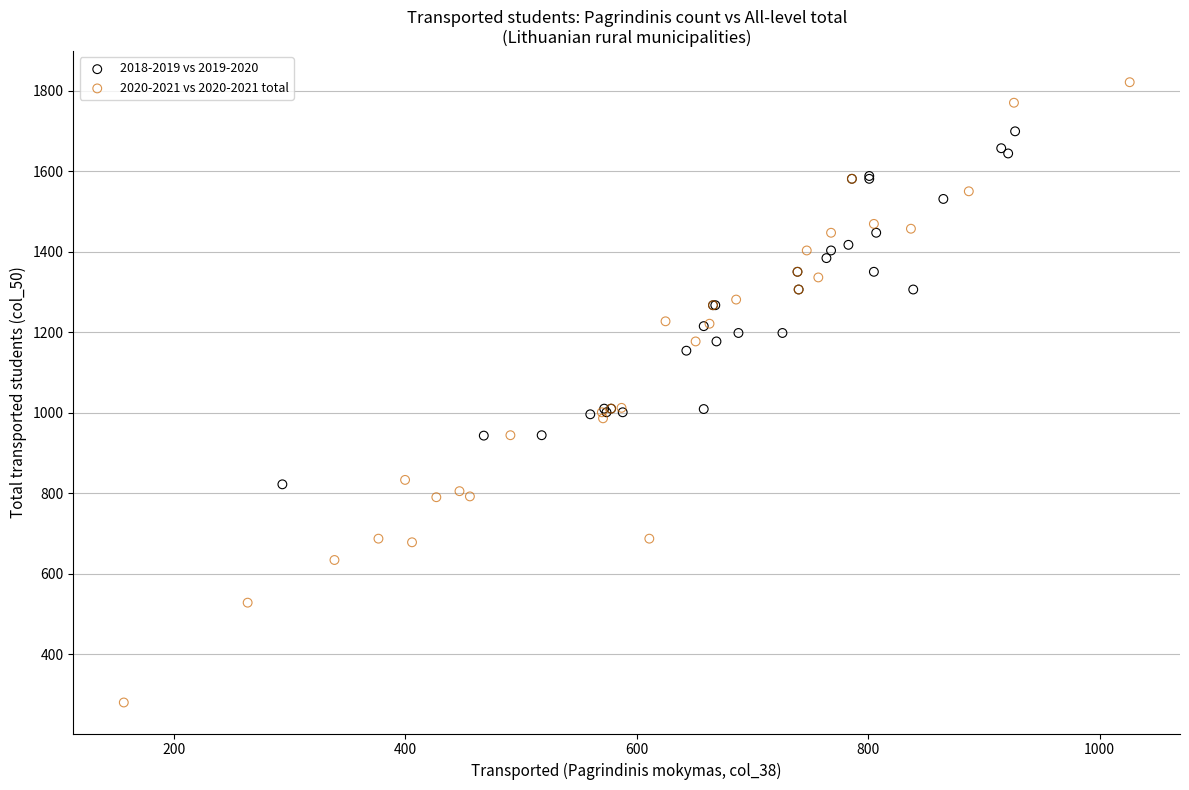

What are all the series names shown in the legend?

2018-2019 vs 2019-2020, 2020-2021 vs 2020-2021 total